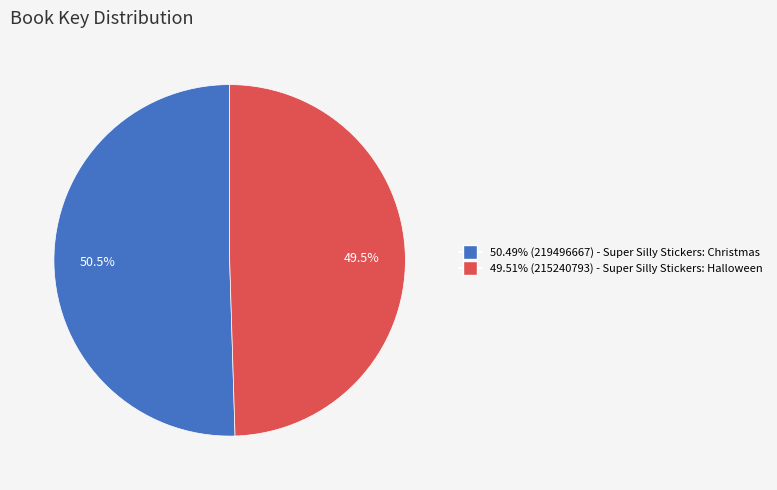

How many segments does this pie chart have?

2